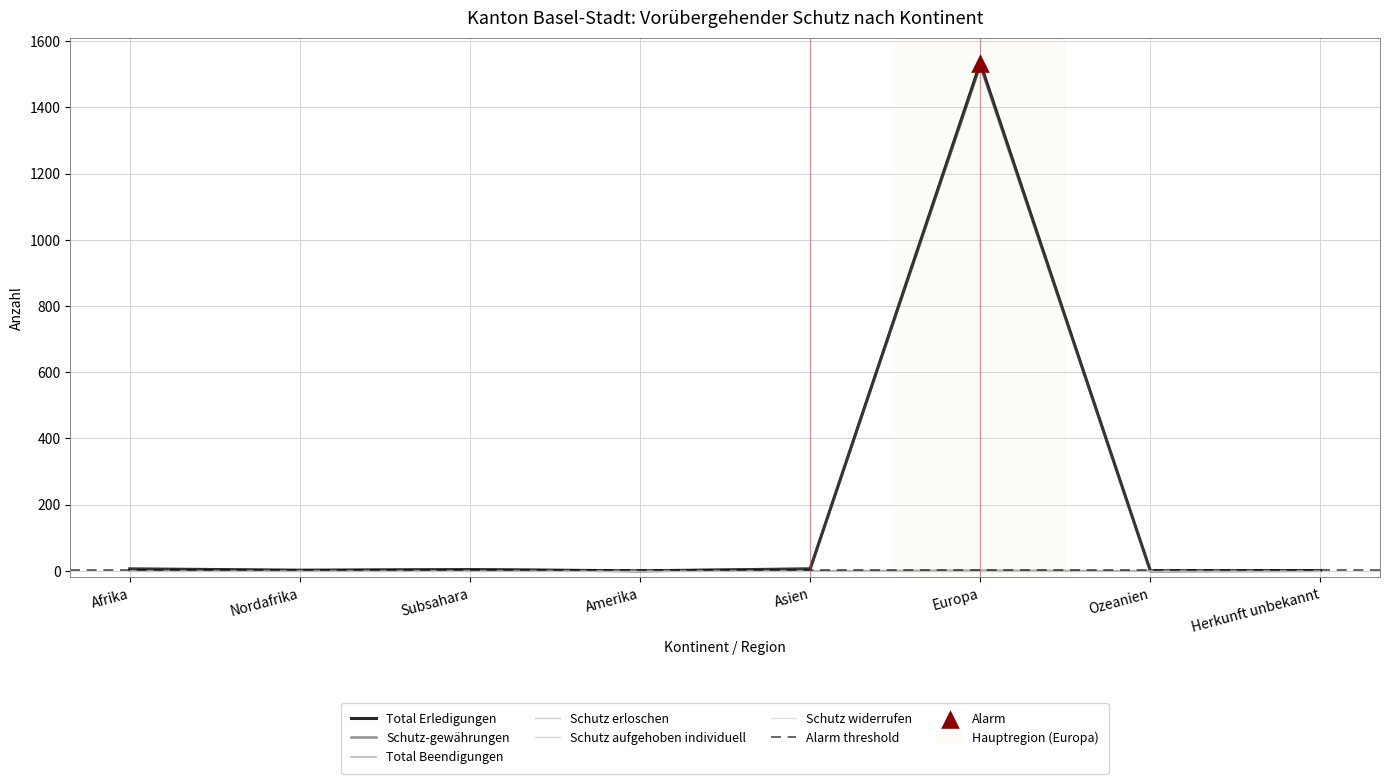

Which series contains the lowest Y value?

Total Erledigungen